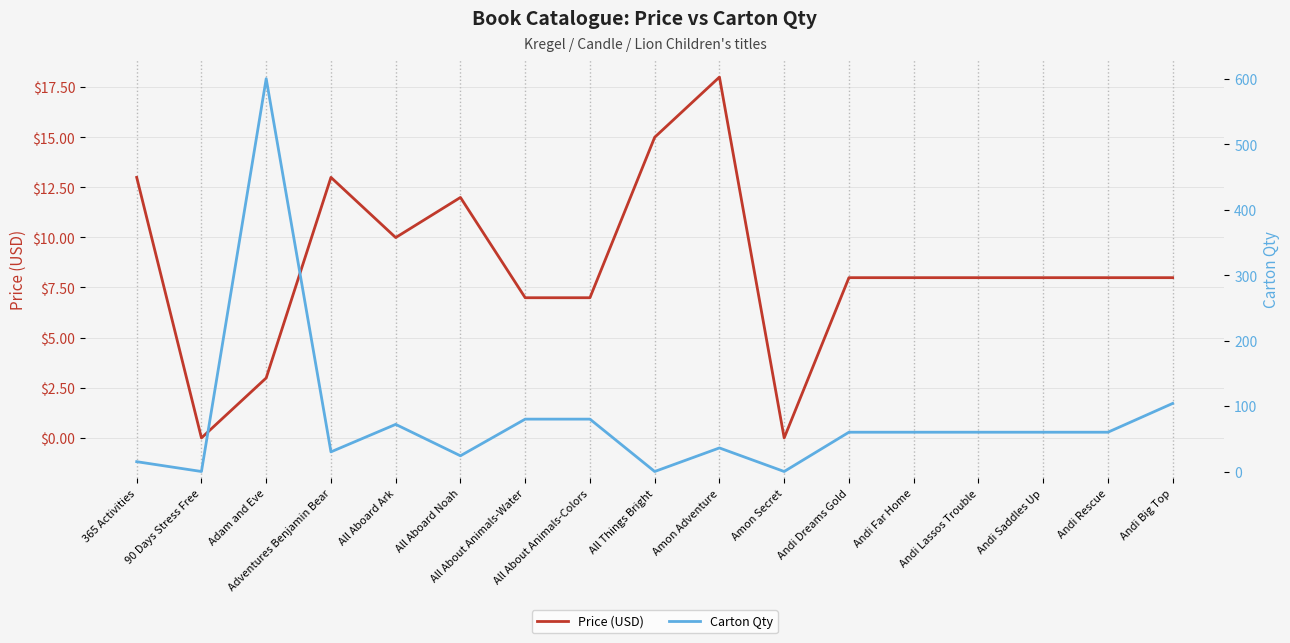

What is the maximum value shown in the chart?

600.0